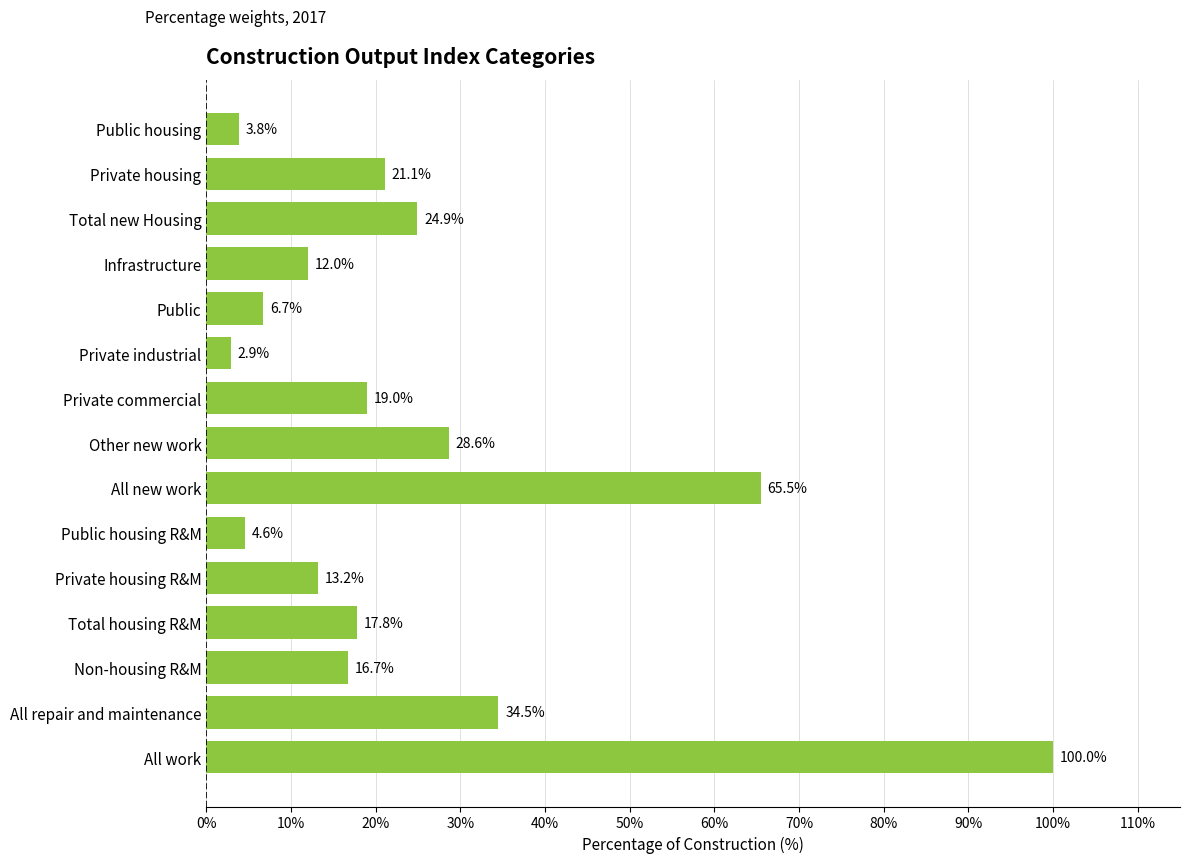

What is the minimum value shown in the chart?

2.9